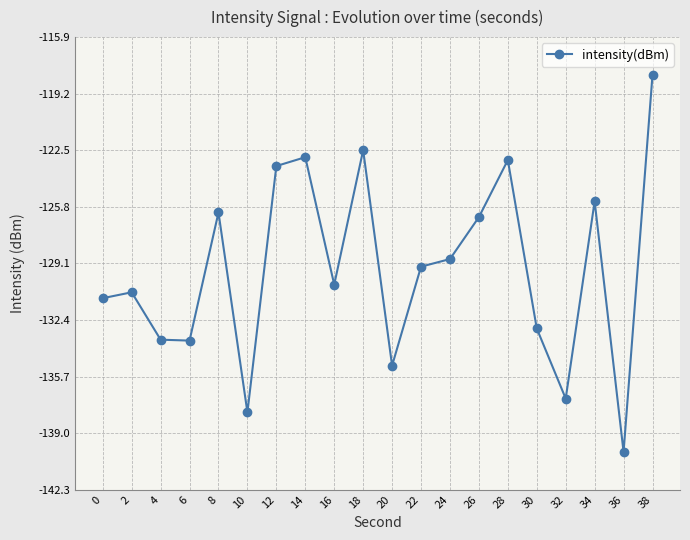

What is the difference between the values at 26 and 34?

0.9